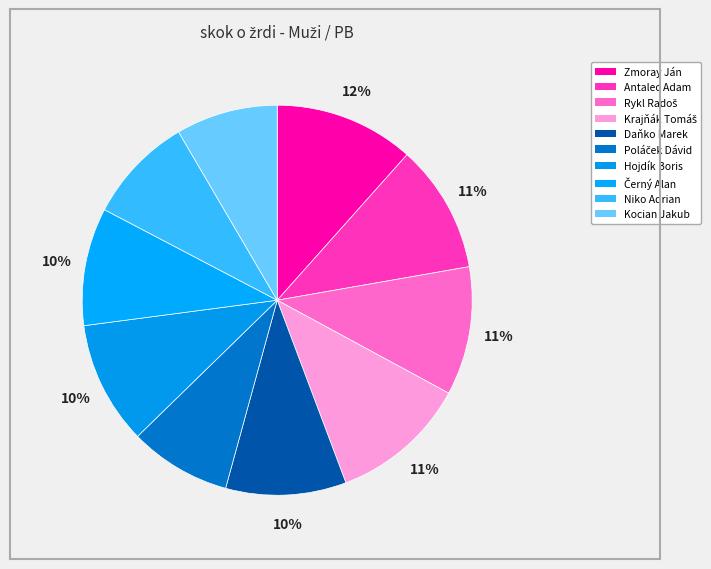

True or false: Antalec Adam accounts for 1% of the total.

False